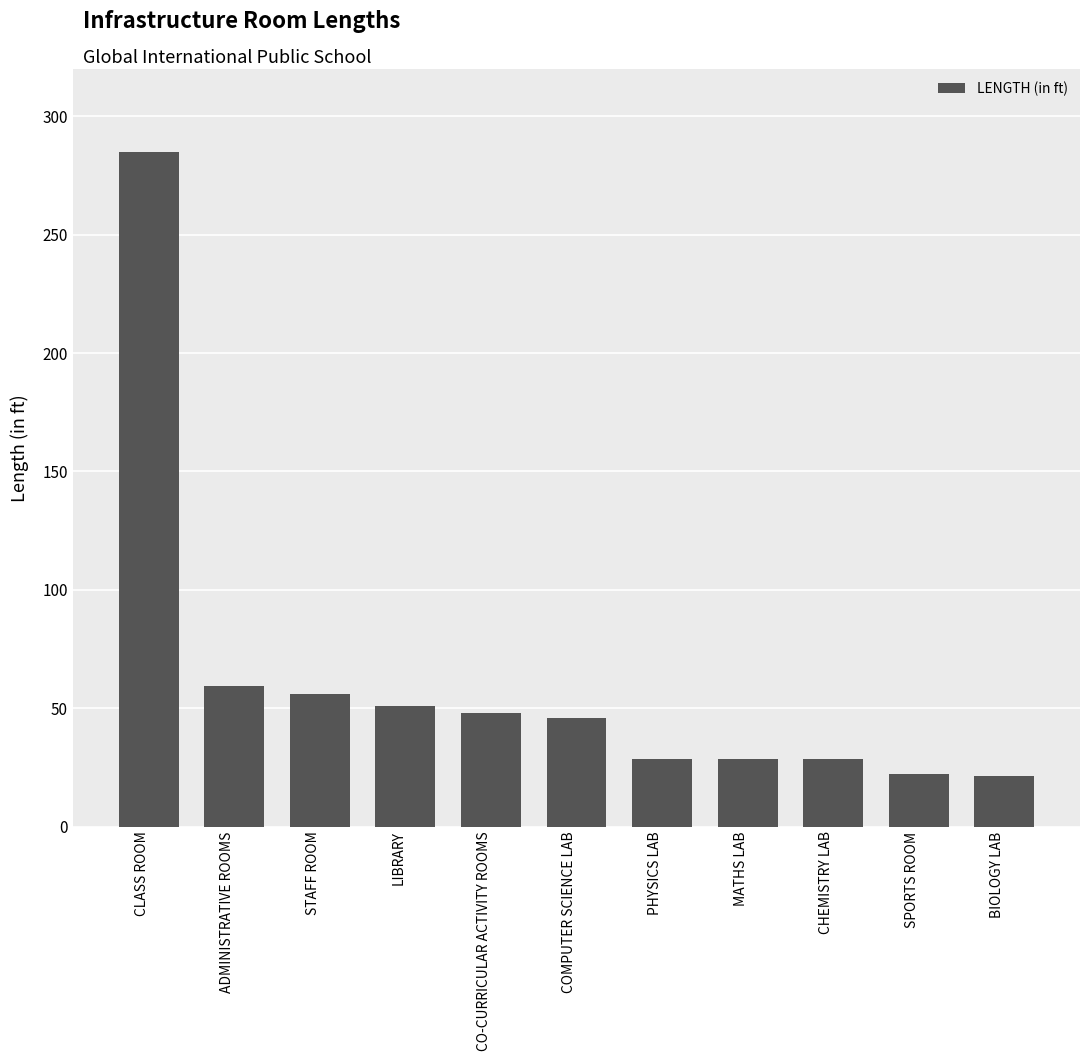

Between CO-CURRICULAR ACTIVITY ROOMS and SPORTS ROOM, which is larger?

CO-CURRICULAR ACTIVITY ROOMS